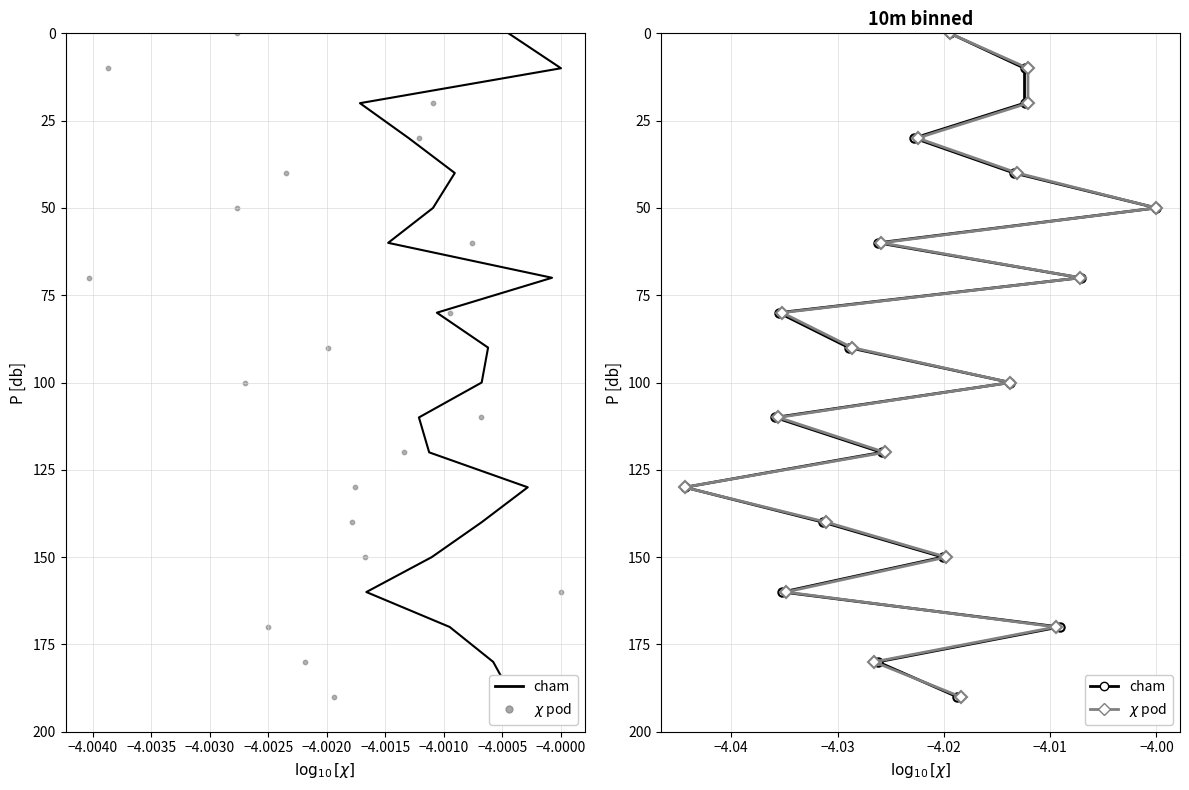

Which series has the largest total across all categories?

cham